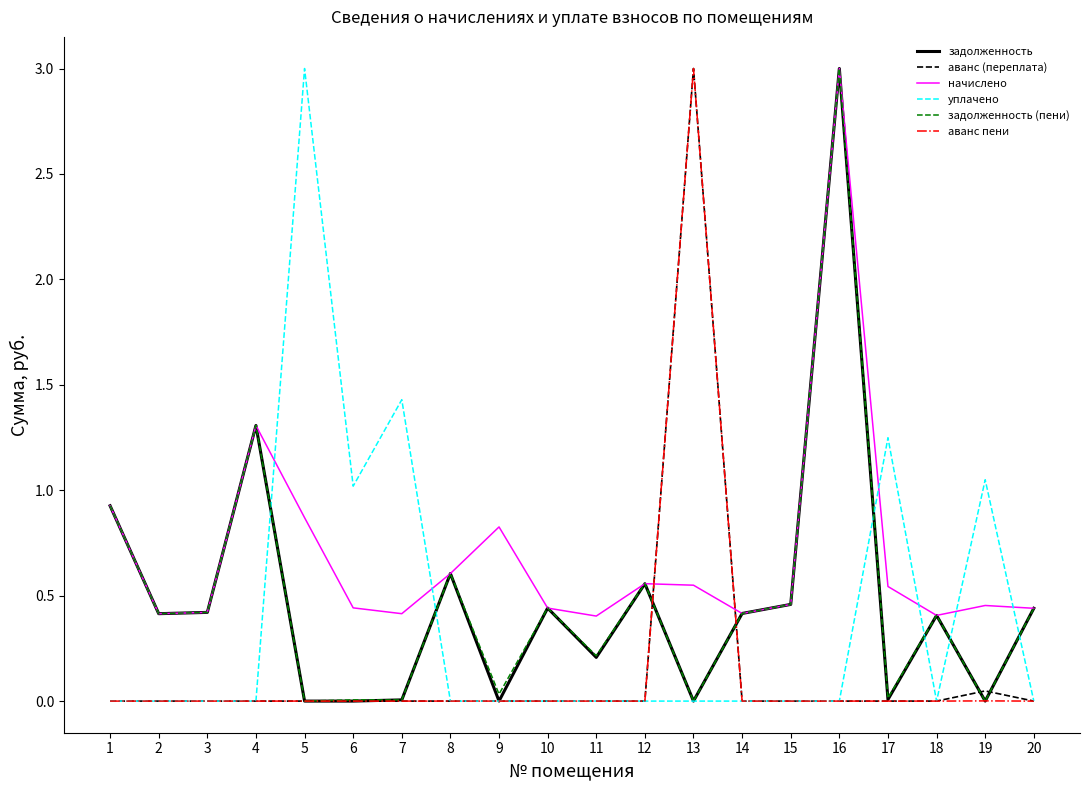

What is the greatest value displayed?

3.0